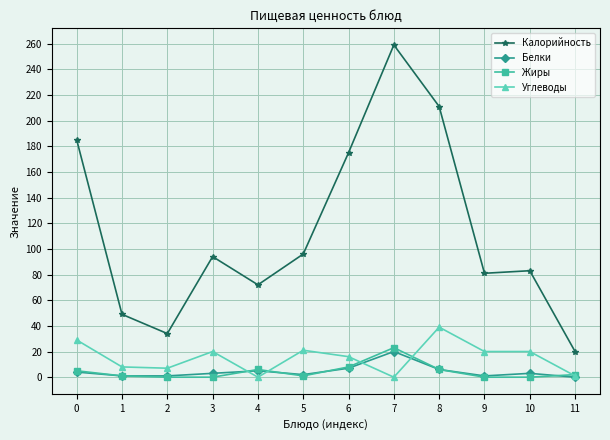

What is the value of the Калорийность point at the 4th from the left?

94